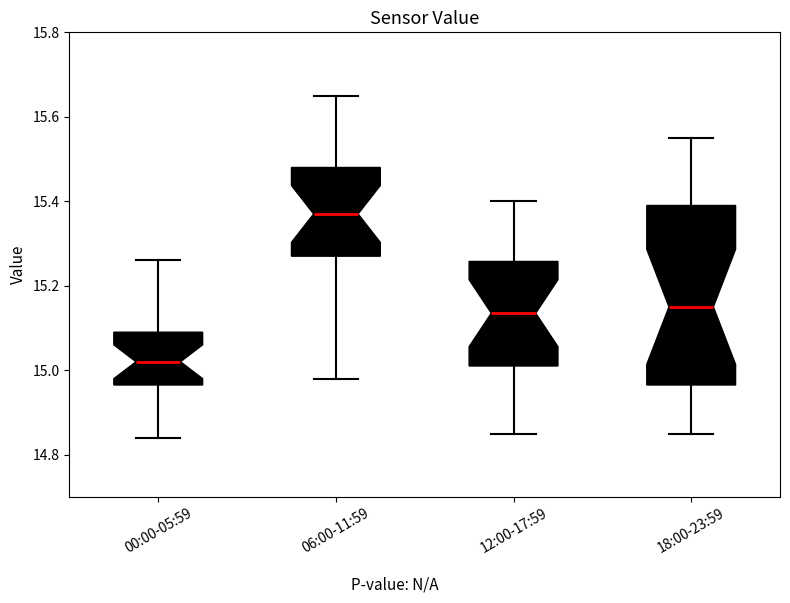

Reading left to right, read every box against the y-axis: the position of its median line, the range the box covers, and the ends of its whiskers. The values are not printed on the chart, so give them approximately, as read against the axis.

00:00-05:59: median 15.02, box 14.96 to 15.10, whiskers 14.84 to 15.26
06:00-11:59: median 15.38, box 15.28 to 15.48, whiskers 14.98 to 15.66
12:00-17:59: median 15.14, box 15.02 to 15.26, whiskers 14.86 to 15.40
18:00-23:59: median 15.16, box 14.96 to 15.40, whiskers 14.86 to 15.56